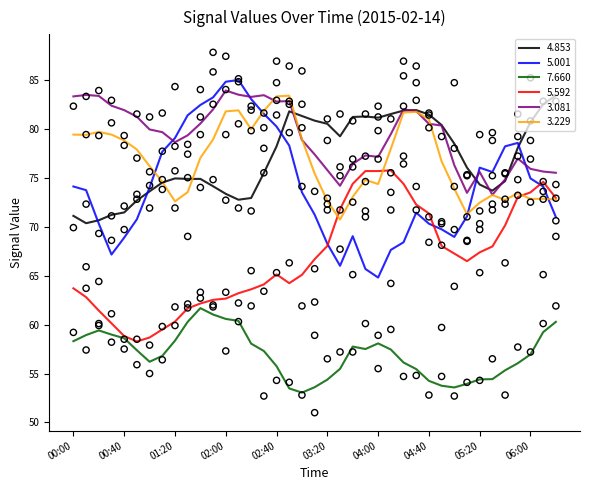

True or false: 3.081 and 7.660 intersect in this chart.

False